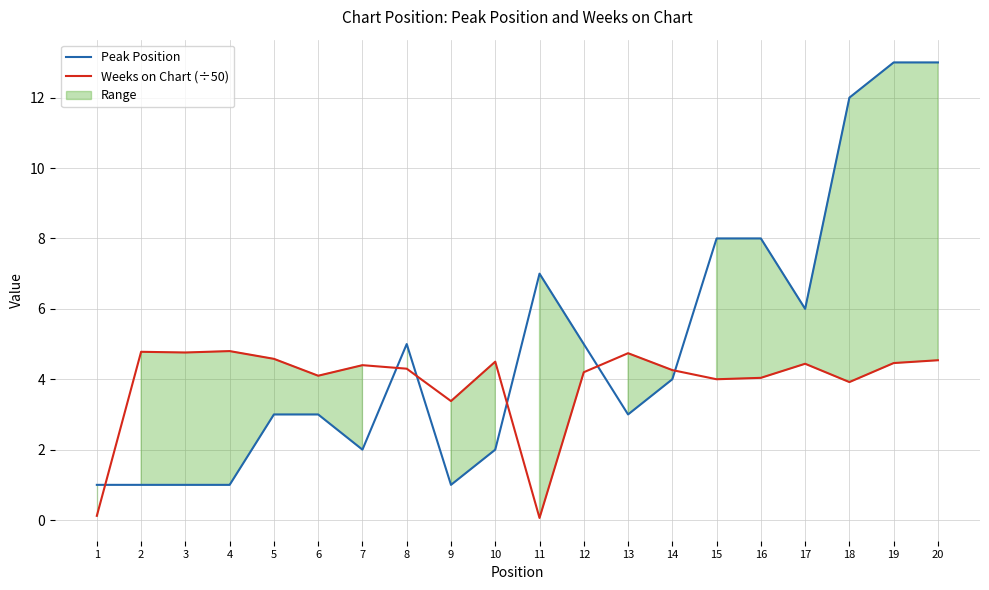

What is the value of the Weeks on Chart (÷50) point at the 11th from the left?

0.1